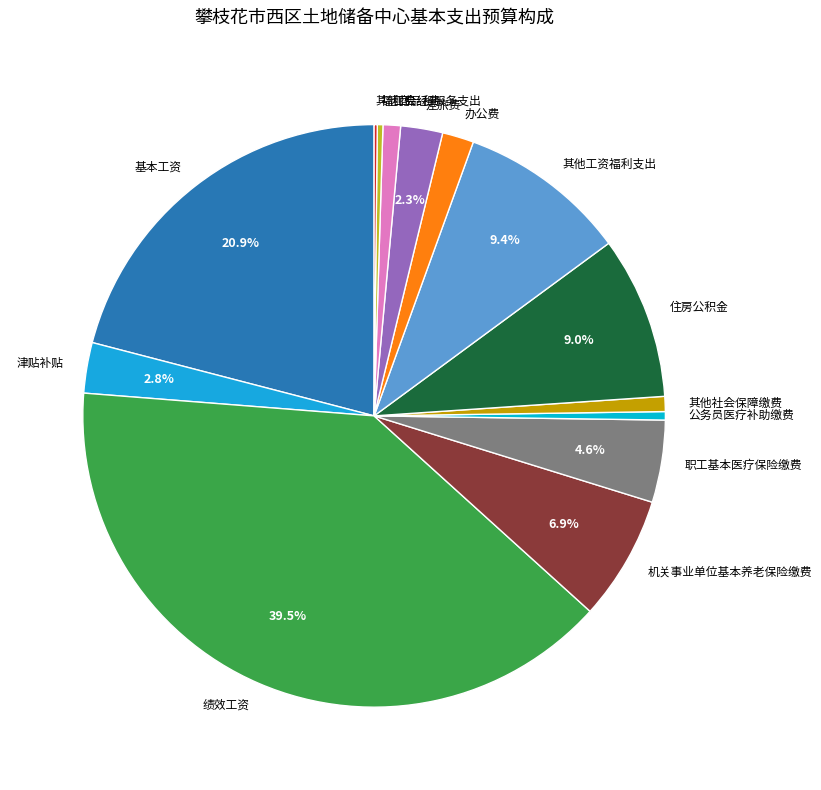

Between 津贴补贴 and 机关事业单位基本养老保险缴费, which is larger?

机关事业单位基本养老保险缴费